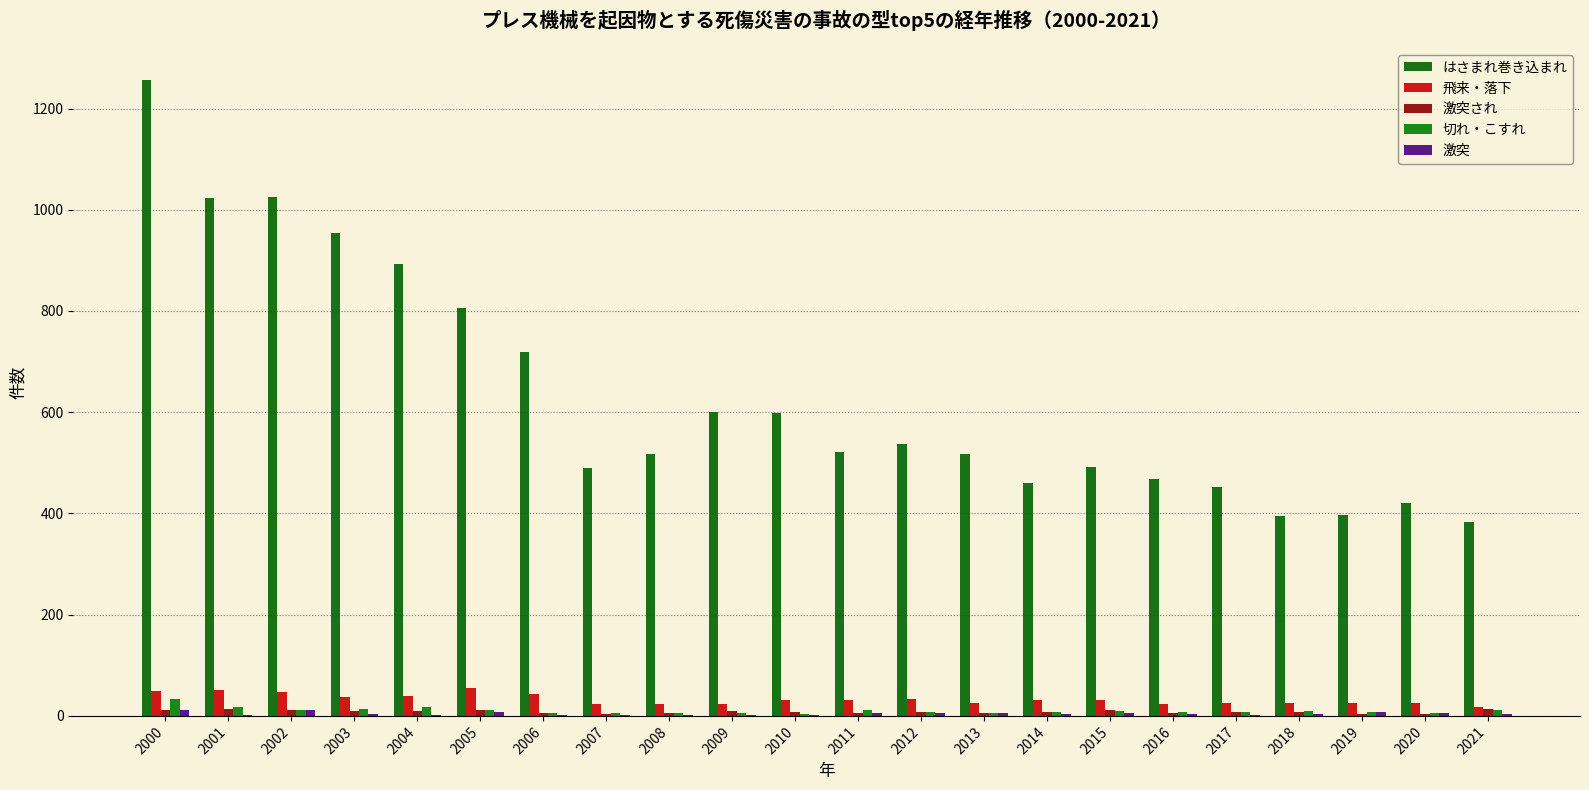

What is the difference between the 激突され values at 2002 and 2009?

2